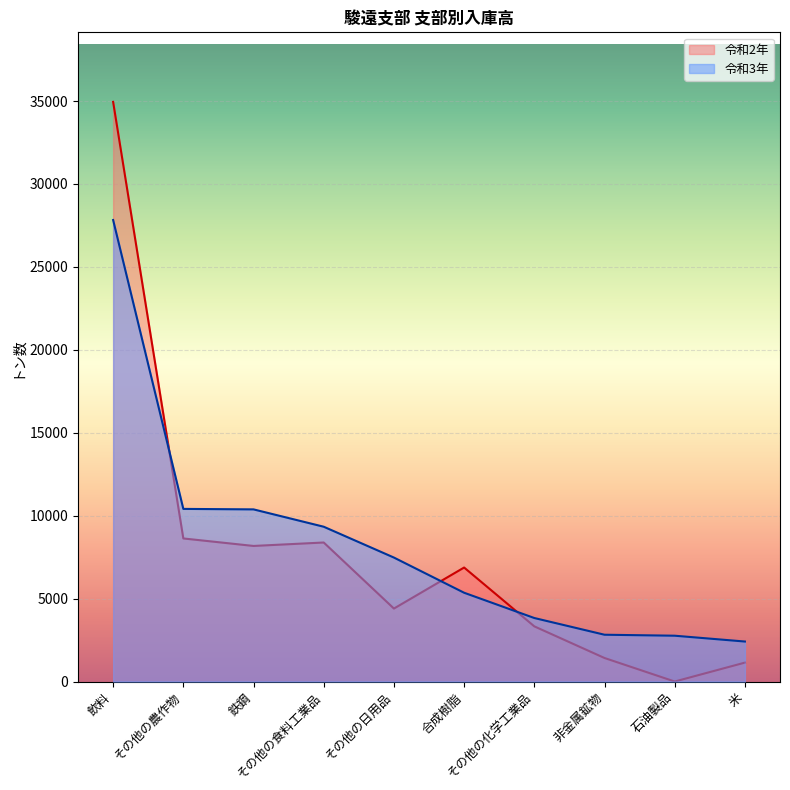

How many lines are shown in the chart?

2